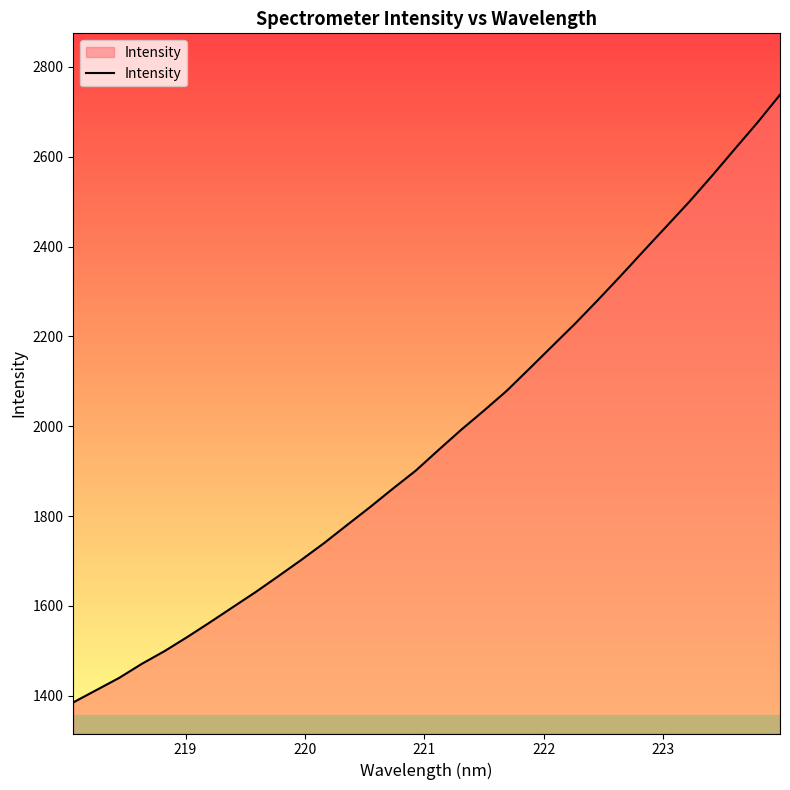

True or false: the data has more than 0 interior local peaks.

False